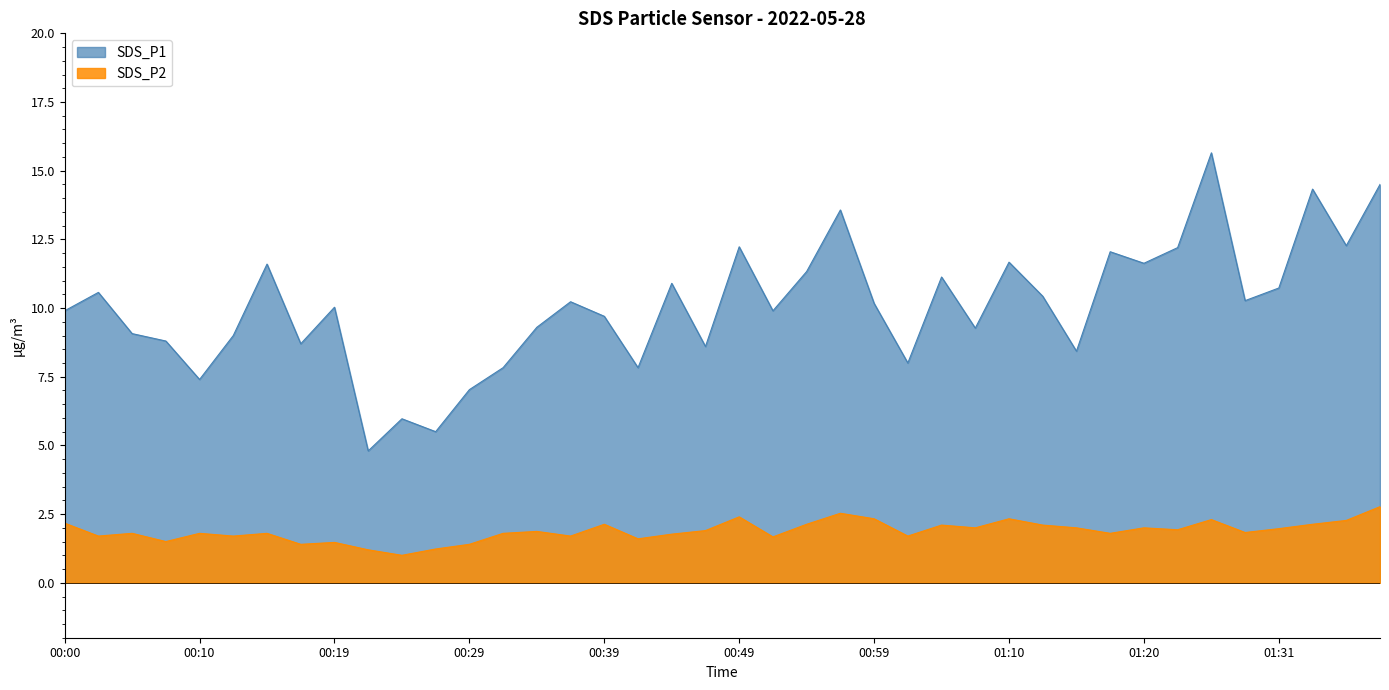

List the series in order of their overall mean, highest first.

SDS_P1, SDS_P2